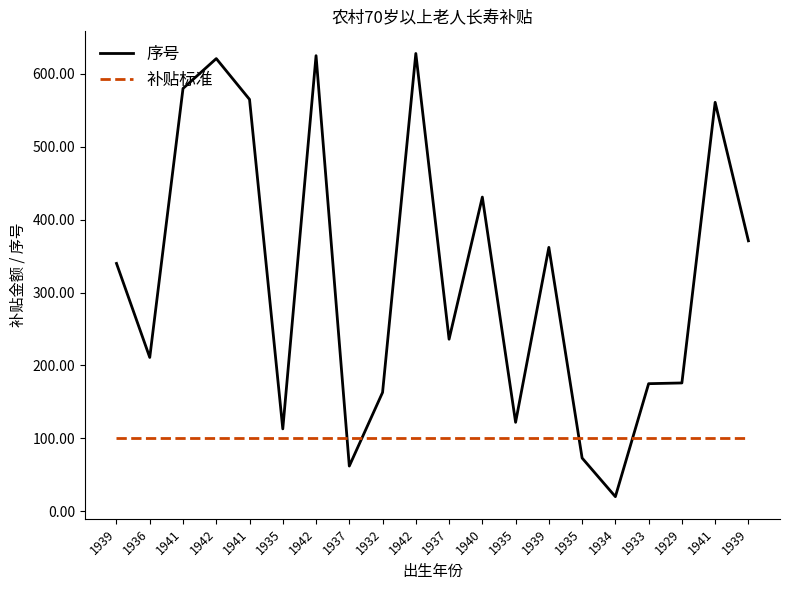

At which category does the chart reach its minimum across all series?

1934